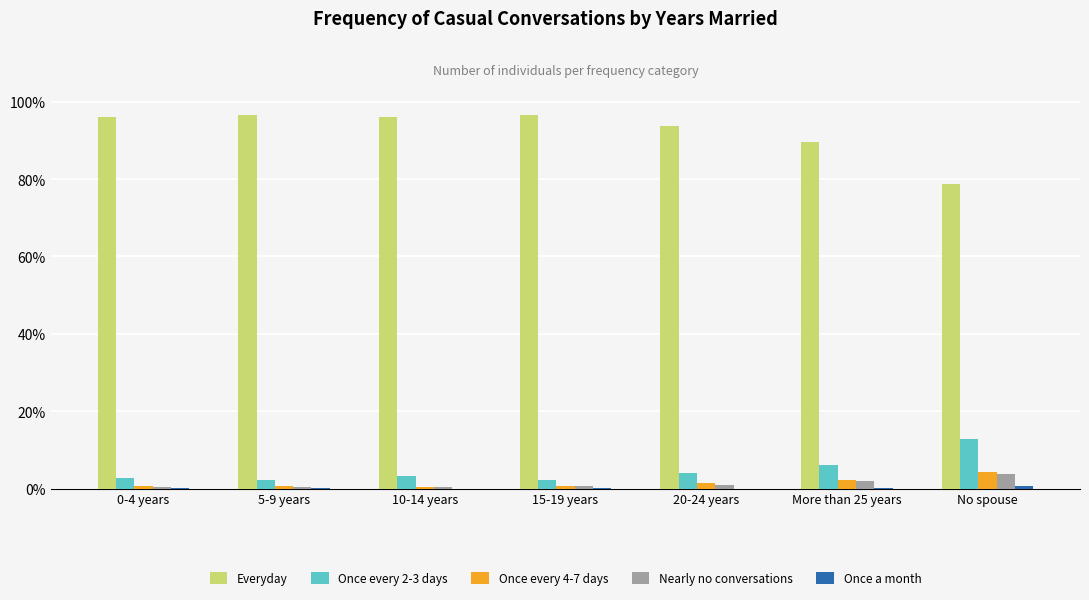

What is the sum of all Everyday values?

647.0